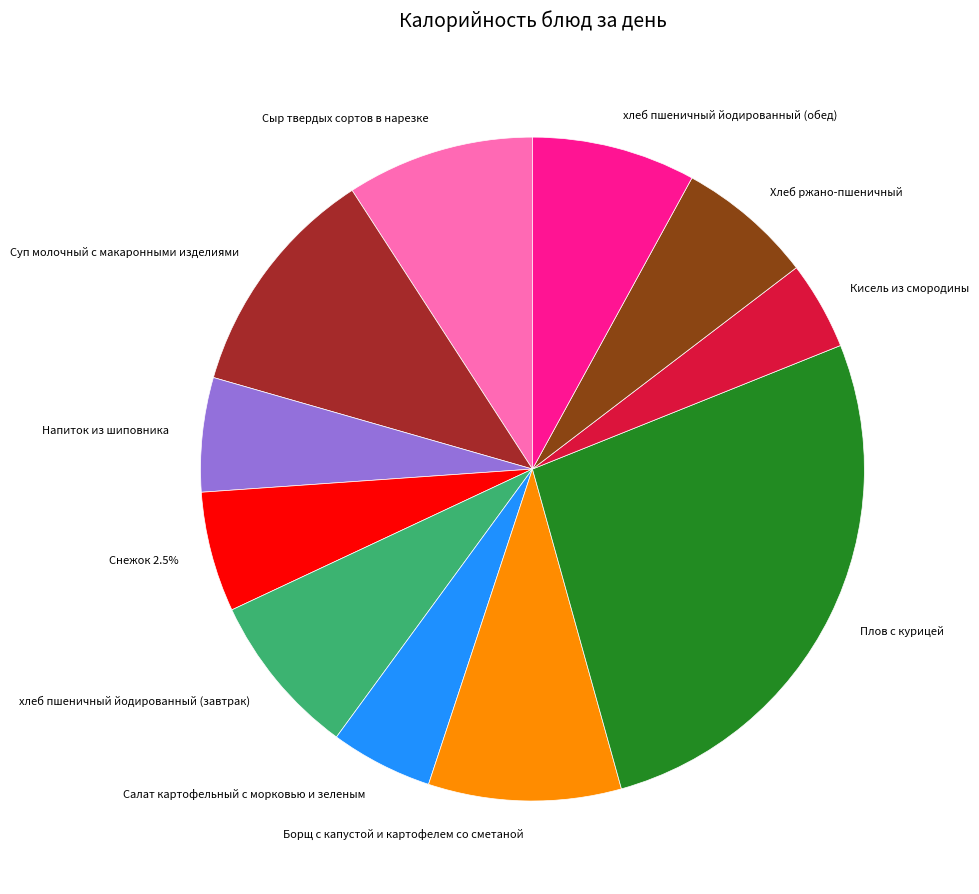

Which slice is the largest?

Плов с курицей